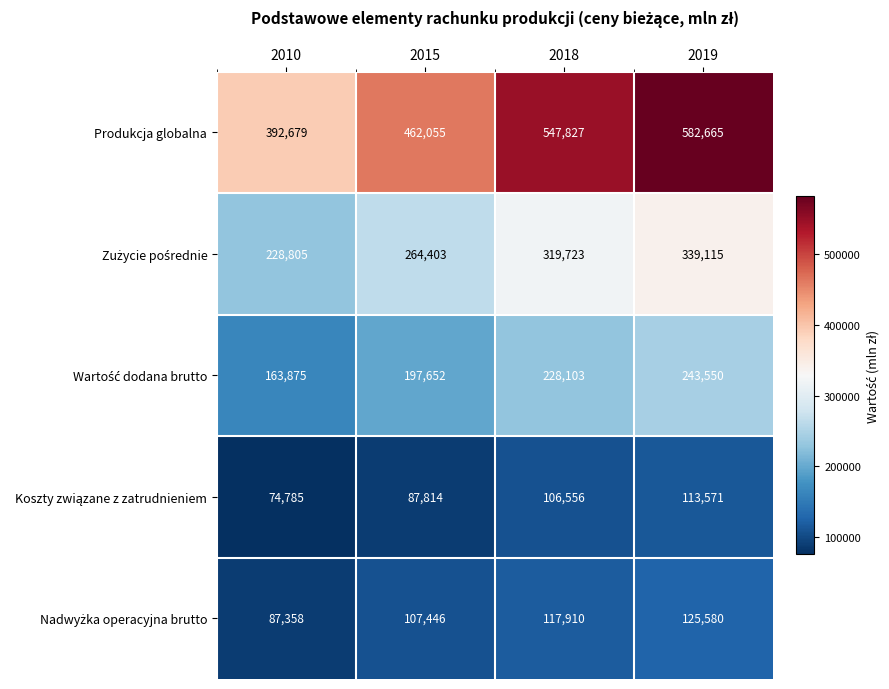

What is the difference between the Produkcja globalna values at 2019 and 2015?

120610